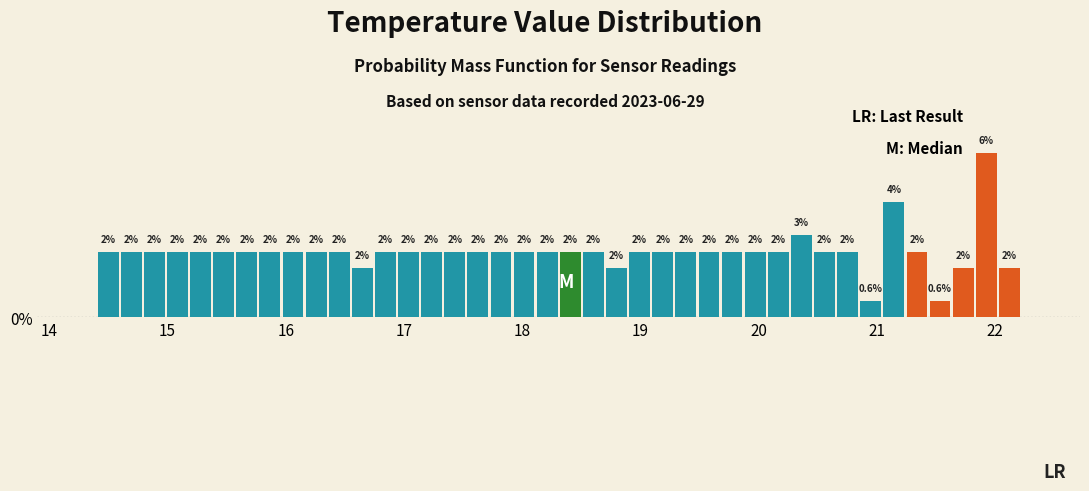

Around what value on the x-axis is the tallest bar? Give the approximate position of its centre, as read against the axis.

21.9